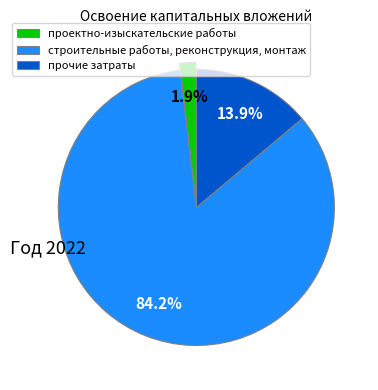

Which has a higher value, строительные работы, реконструкция, монтаж or прочие затраты?

строительные работы, реконструкция, монтаж